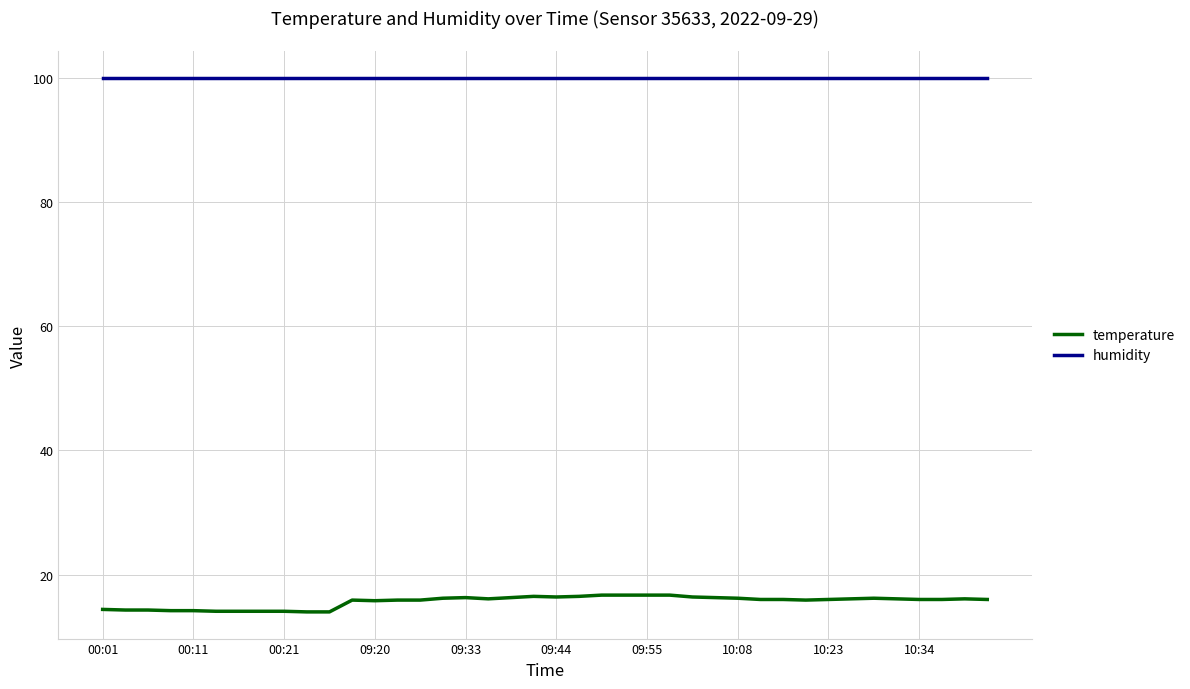

What is the difference between the maximum and minimum values in the temperature series?

2.7